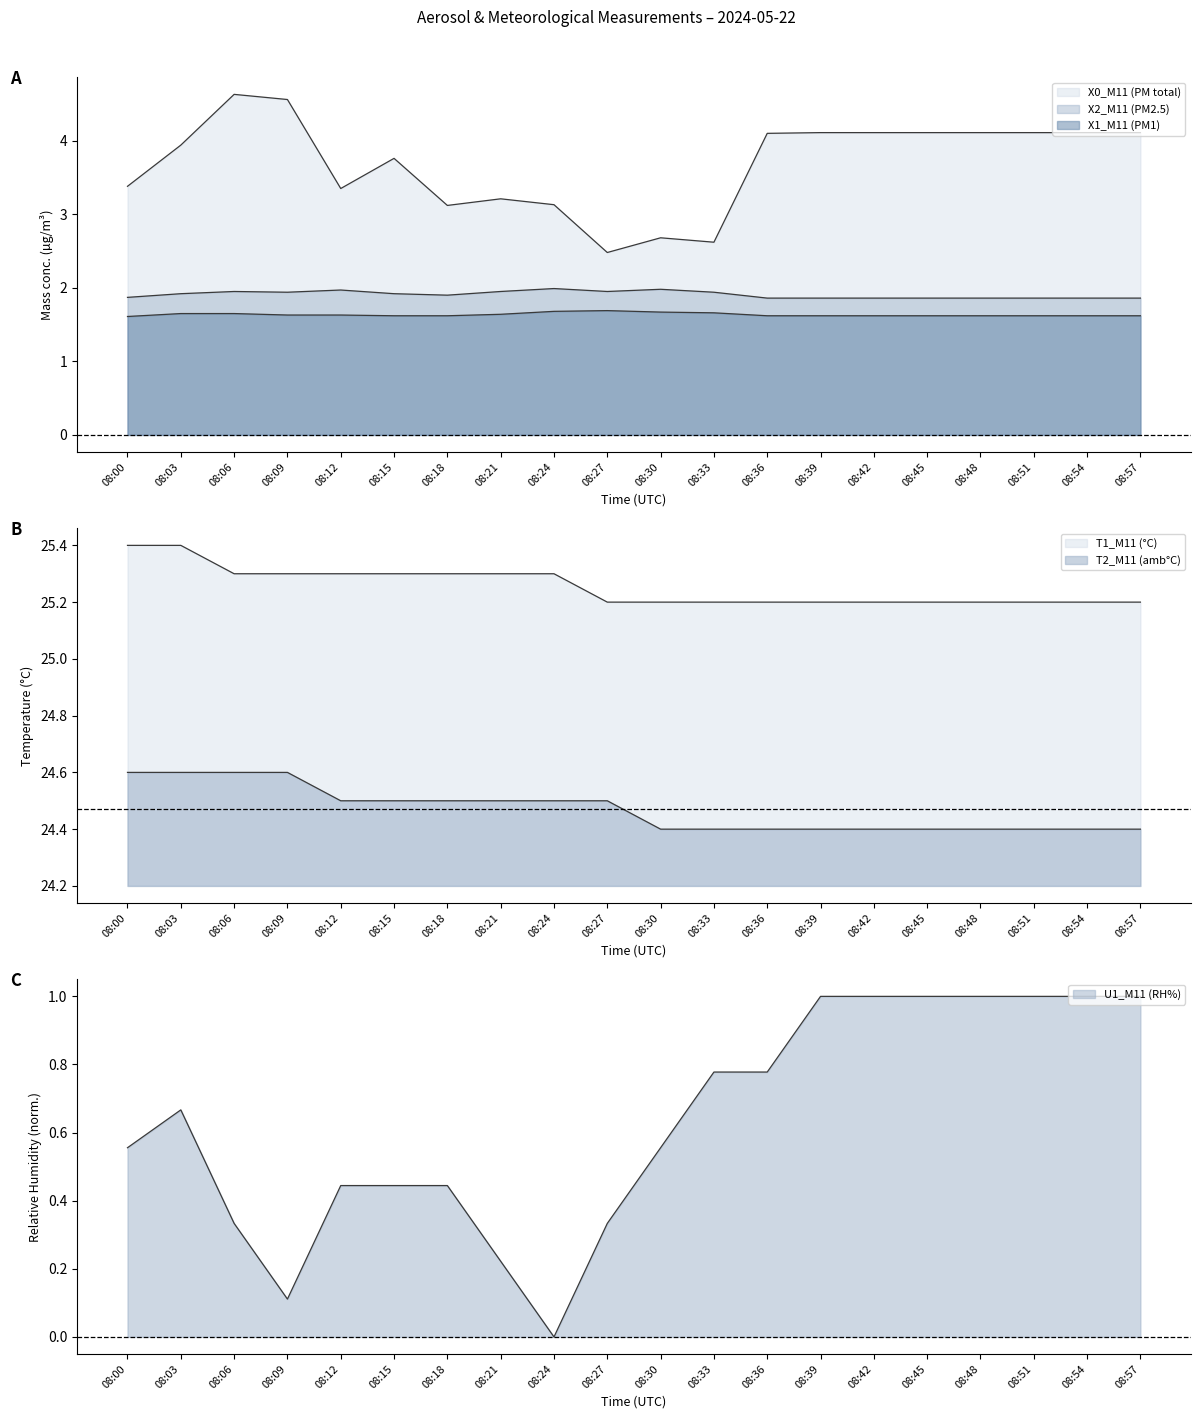

True or false: T2_M11 (amb°C) and X2_M11 (PM2.5) intersect in this chart.

False